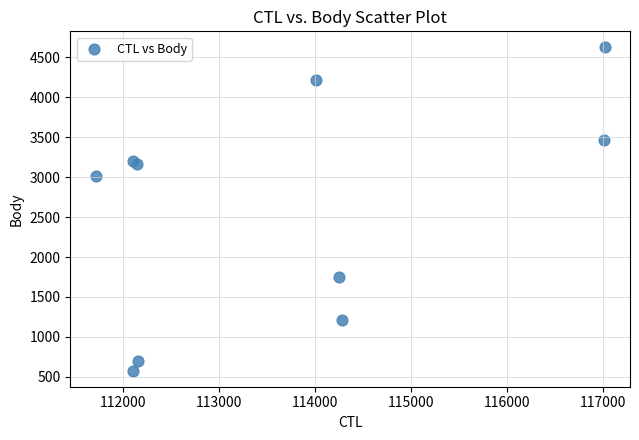

What Y value in the scatter plot is closest to 2601?

3017